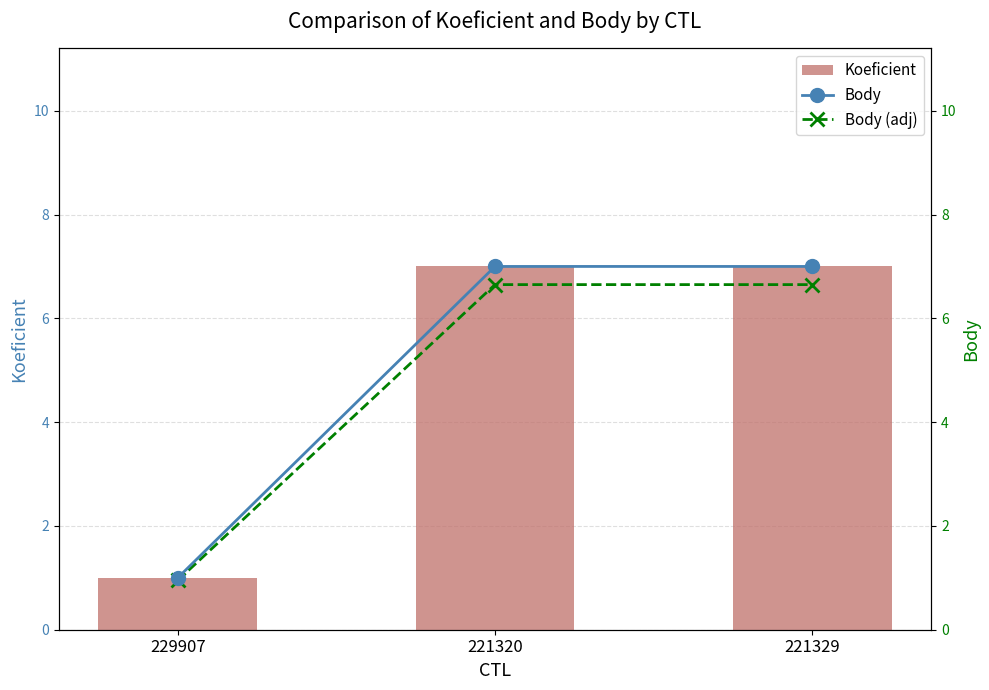

Reading right to left, extract all data points from this chart.

Koeficient: 7.0	7.0	1.0
Body: 7.0	7.0	1.0
Body (adj): 6.6	6.6	0.9